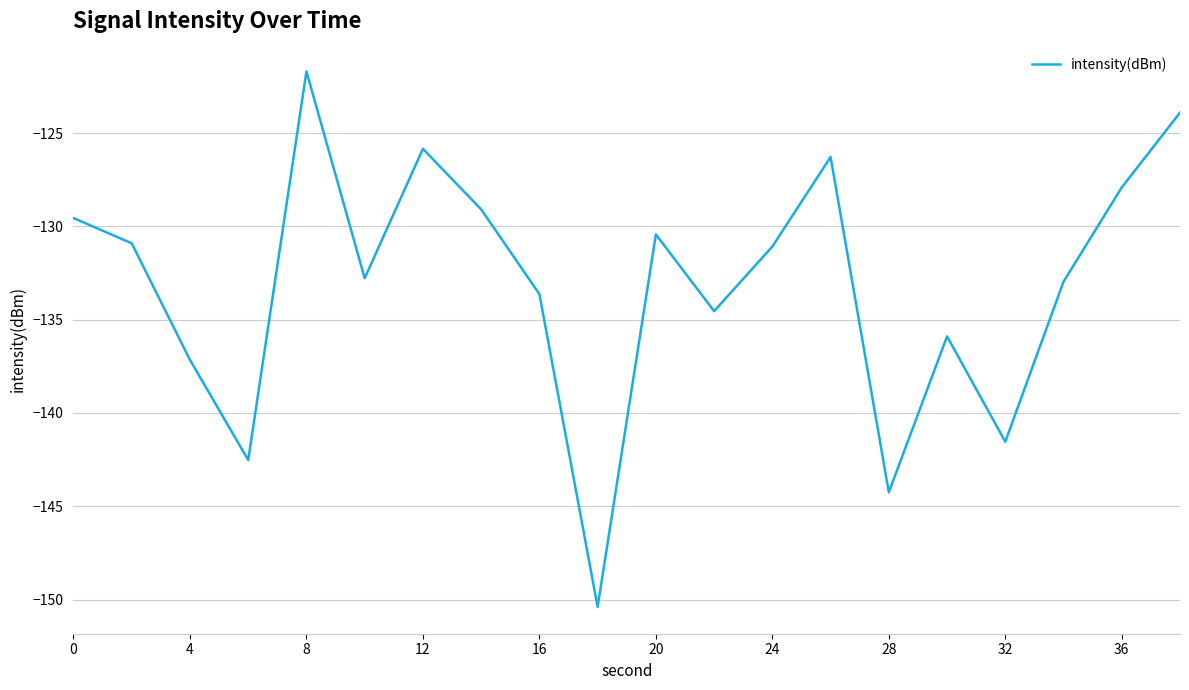

What is the difference between the maximum and minimum values?

28.7